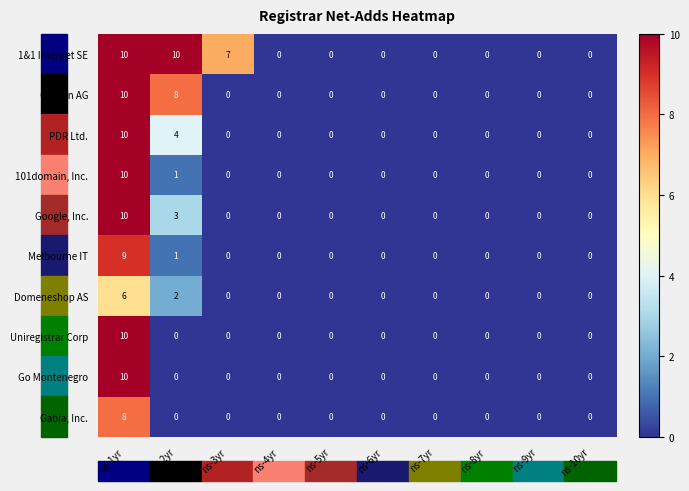

Which series has the largest total across all categories?

1&1 Internet SE